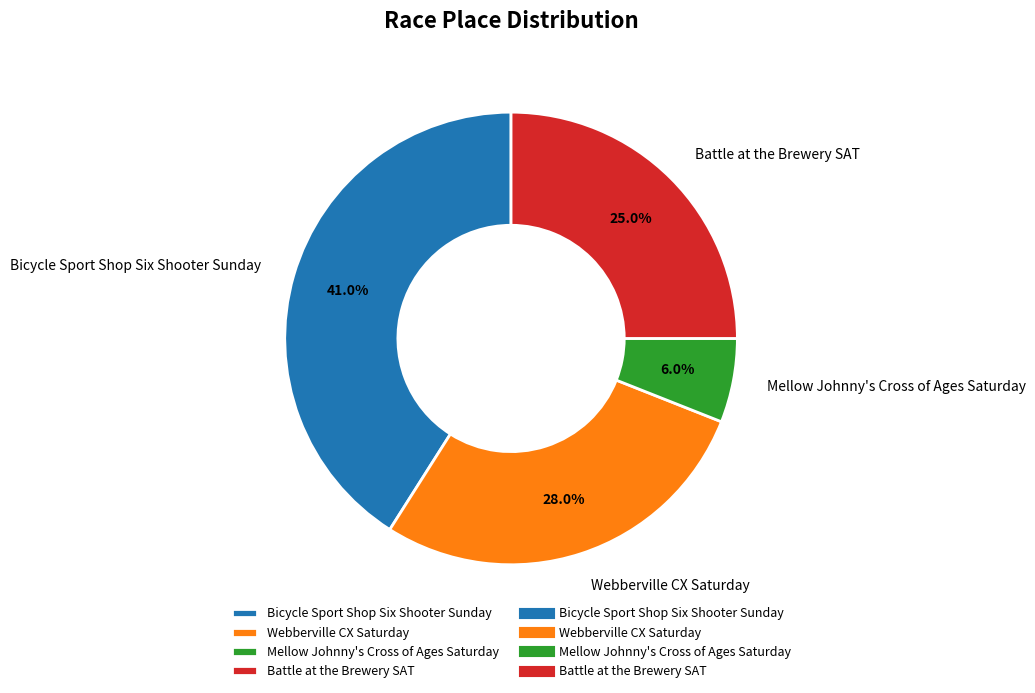

Count the number of slices in the pie.

4